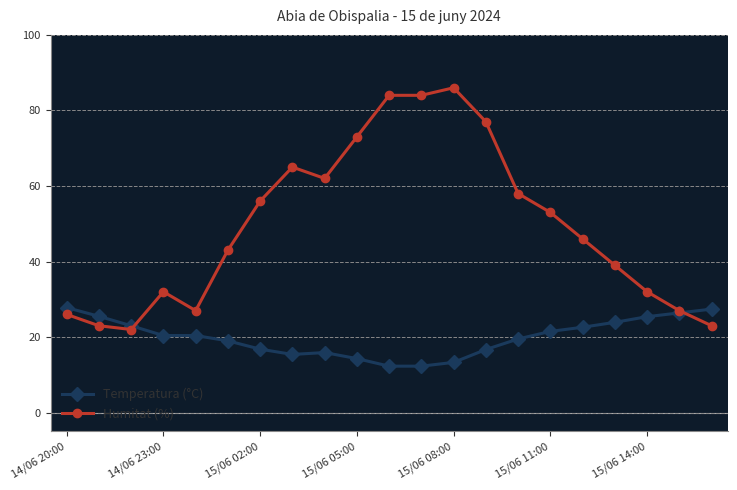

What is the value of the Temperatura (°C) point at the 15th from the left?

19.5